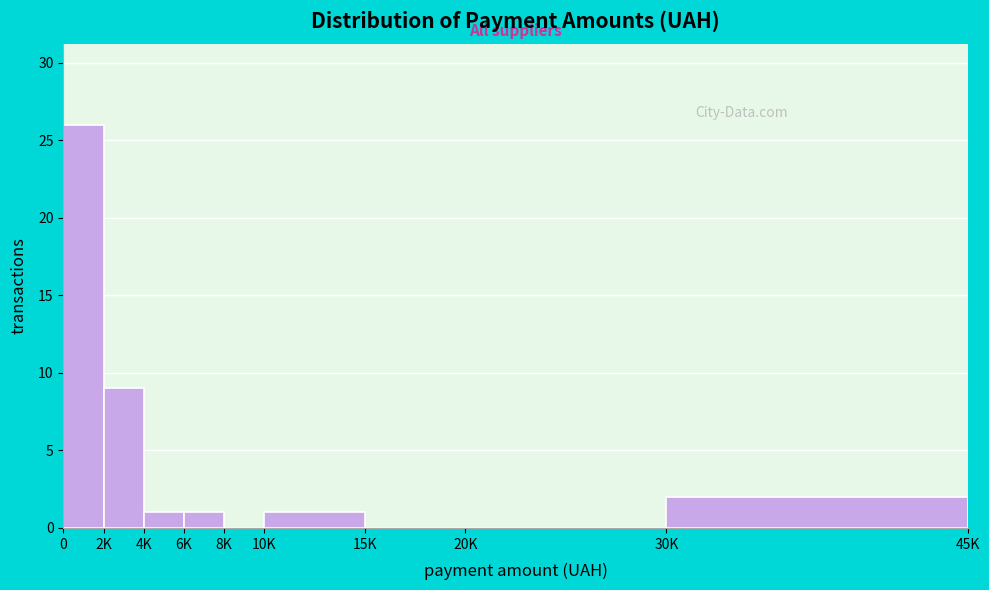

Reading left to right, transcribe all the data shown in this chart.

0=26	2K=9	4K=1	6K=1	8K=0	10K=1	15K=0	20K=0	30K=2